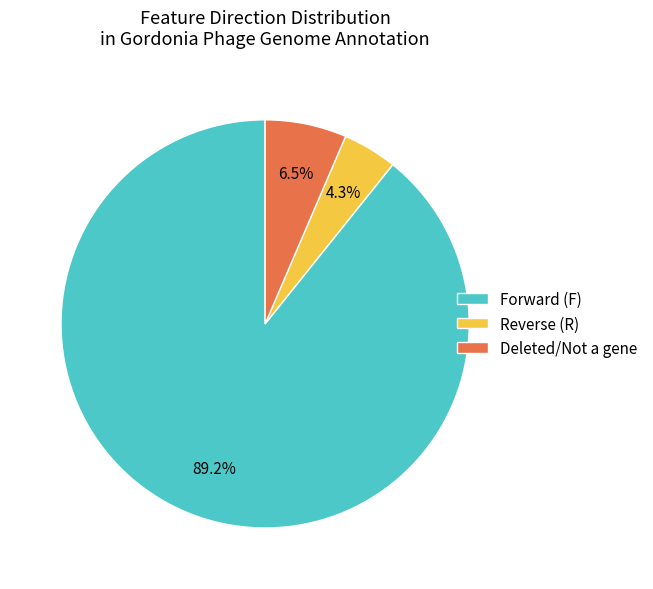

Which slice is the smallest?

Reverse (R)